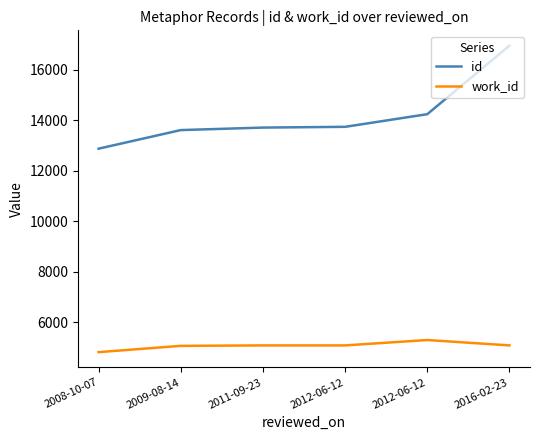

What is the difference between the highest and lowest values at 2009-08-14?

8546